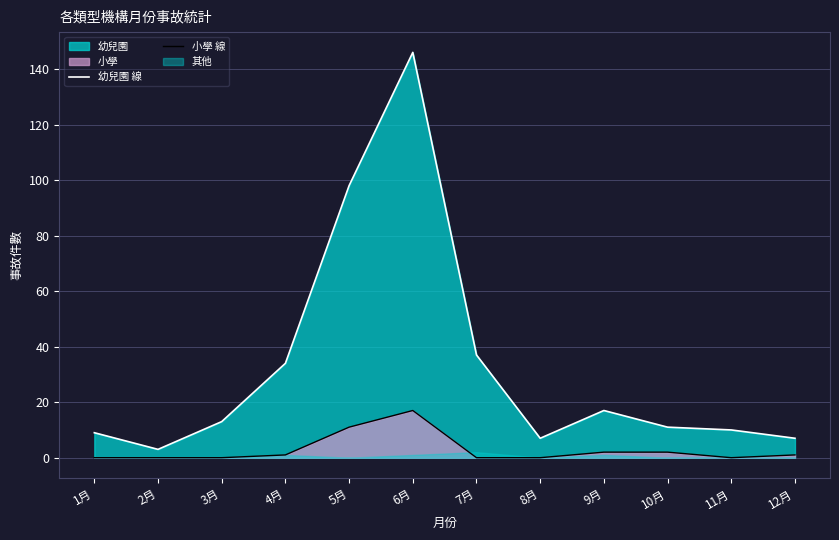

At how many categories does at least one series exceed 89?

2